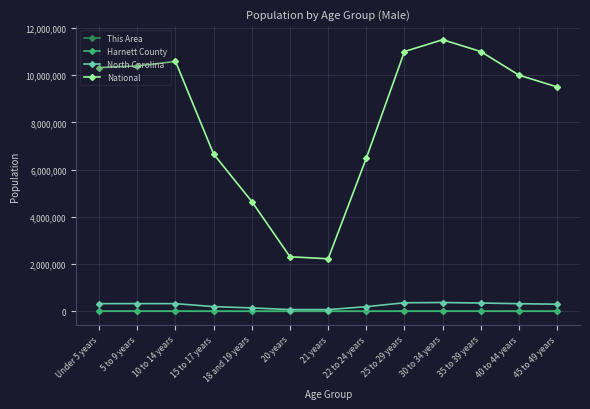

What is the label of the 12th point from the left?

40 to 44 years